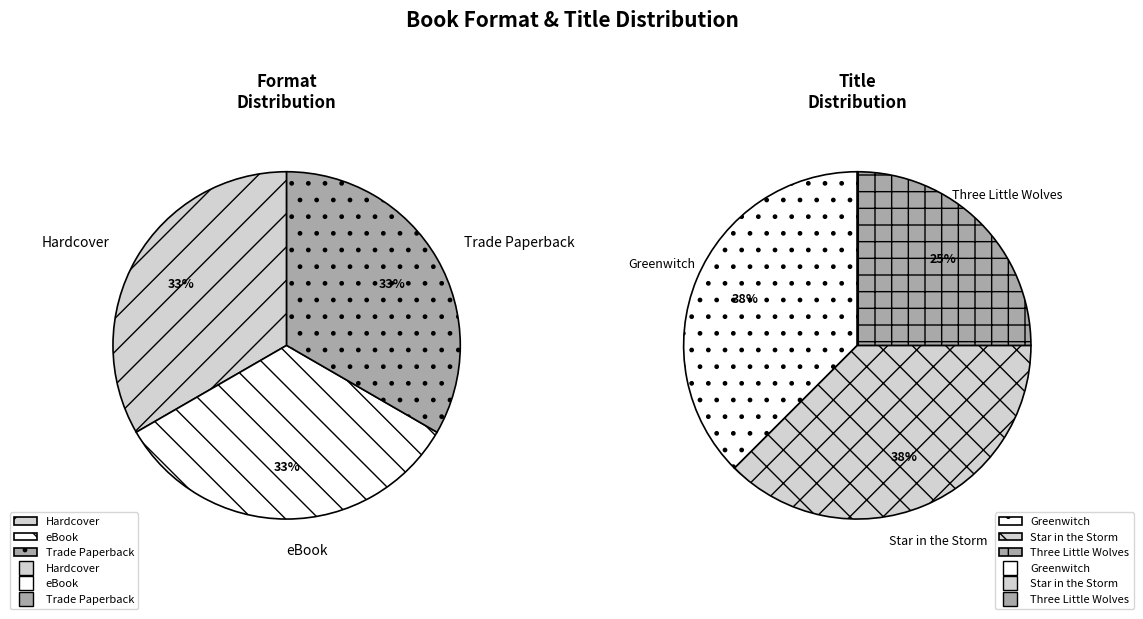

What is the smallest slice in the pie chart?

Three Little Wolves and the Big Bad Pig